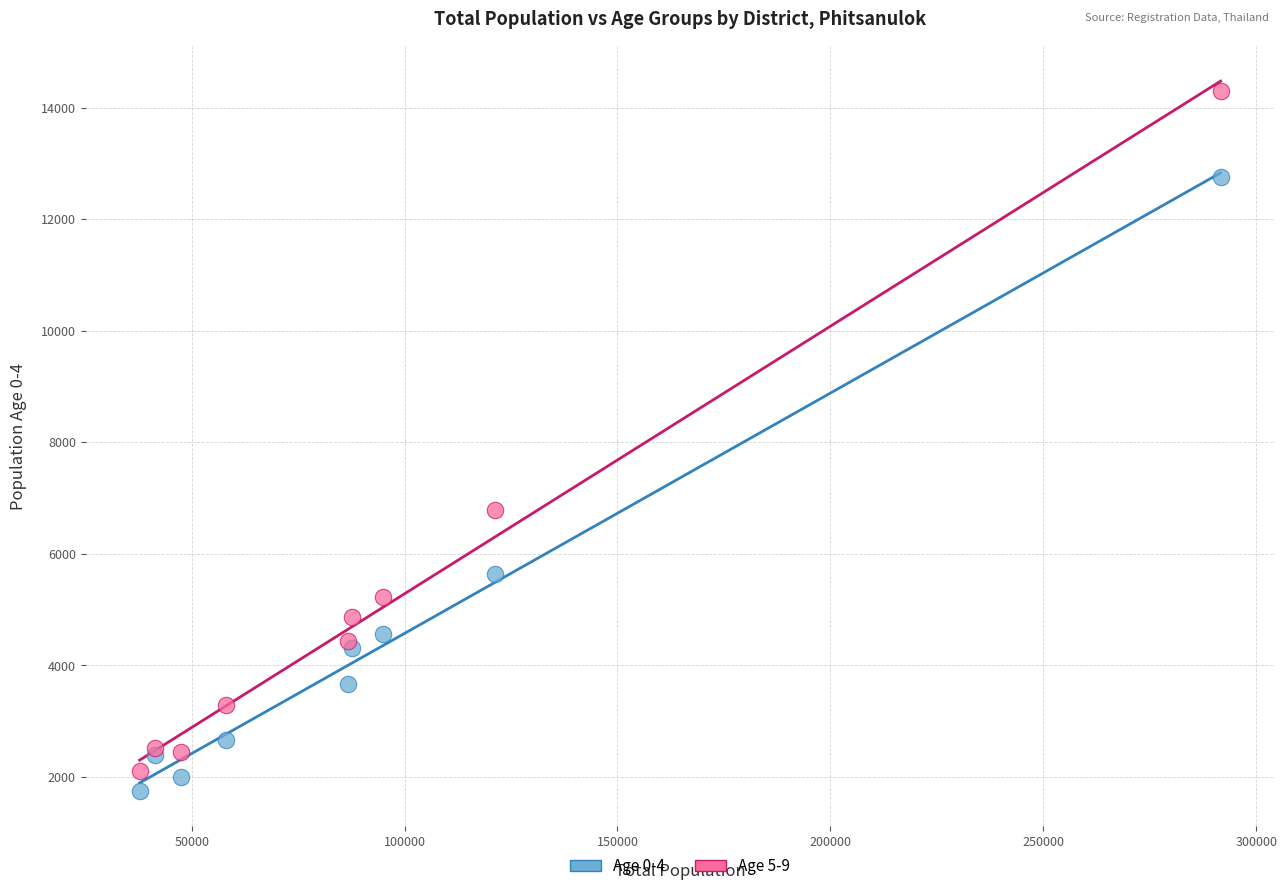

In the Age 0-4 series, what Y value is closest to 7257?

5640